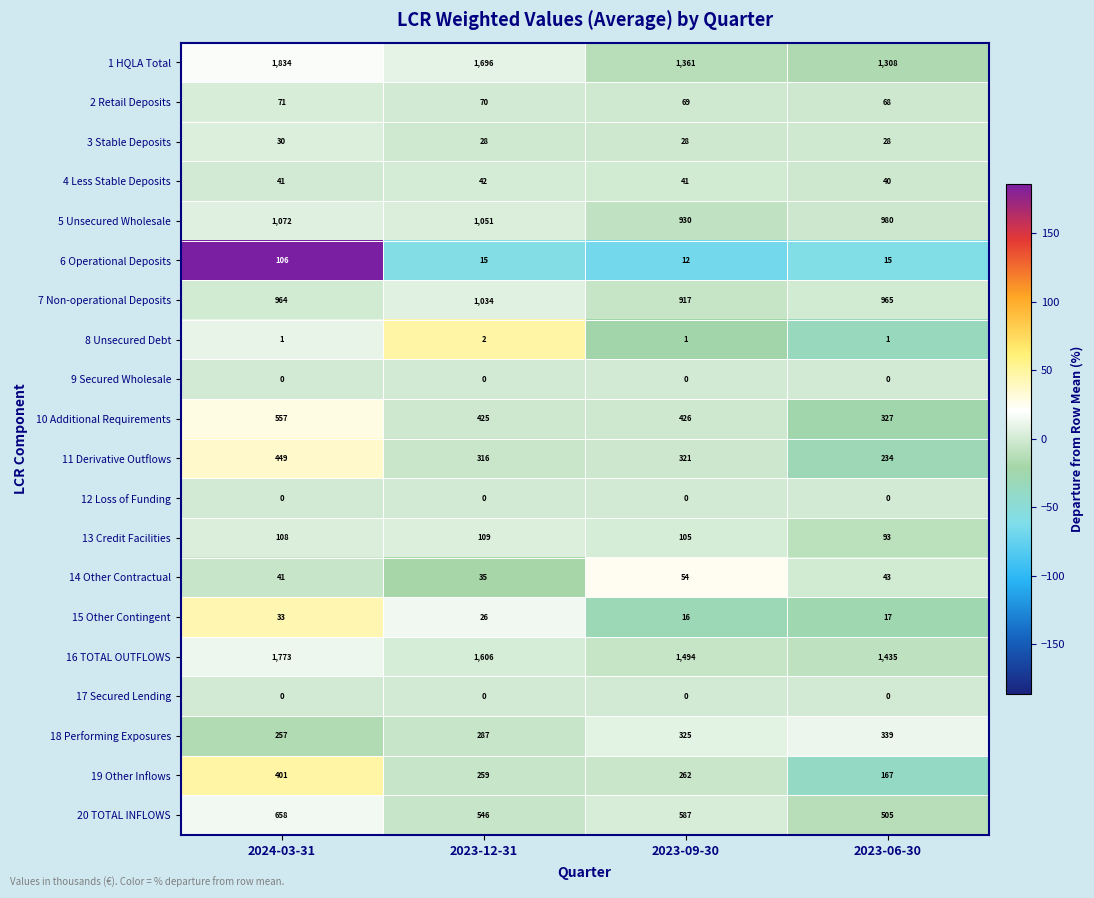

Between 2024-03-31 and 2023-12-31, which series saw the biggest shift?

16 TOTAL OUTFLOWS